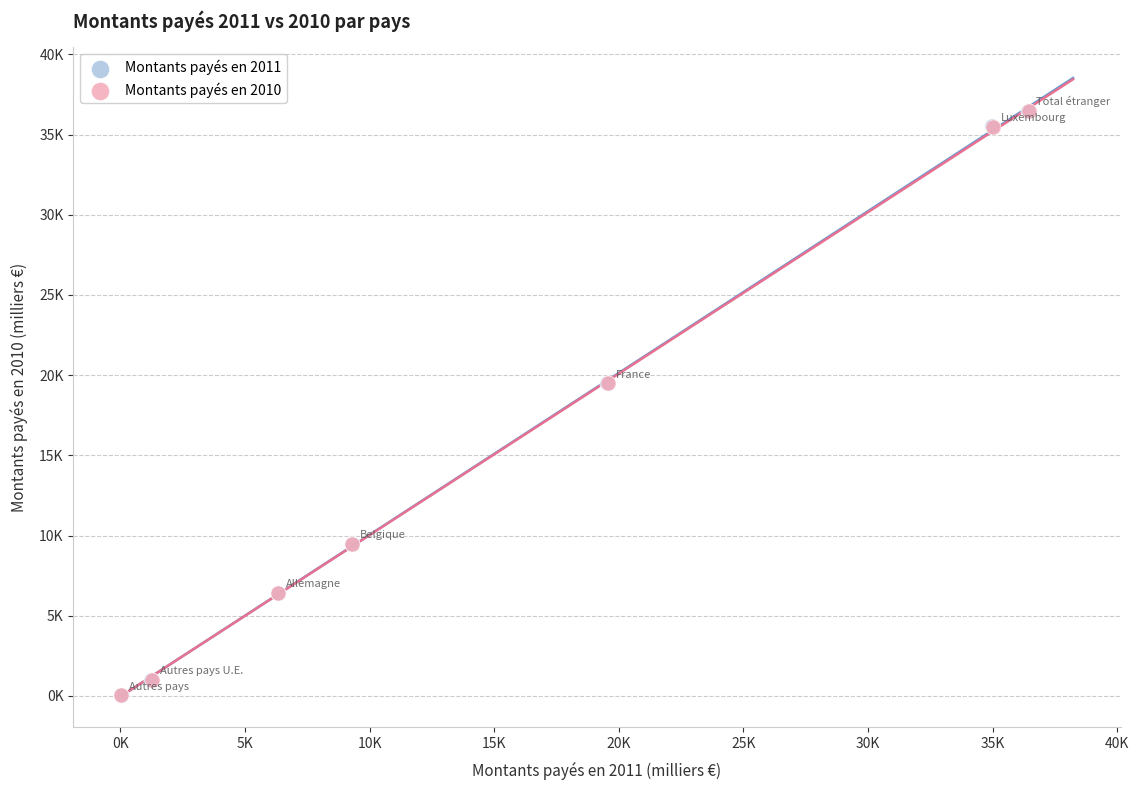

What are all the series names shown in the legend?

Montants payés en 2011, Montants payés en 2010